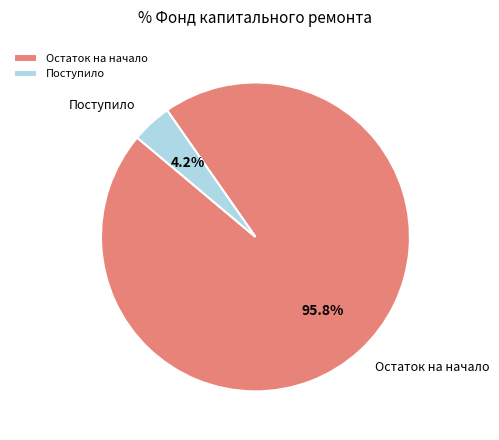

Is Остаток на начало the majority of the pie?

Yes